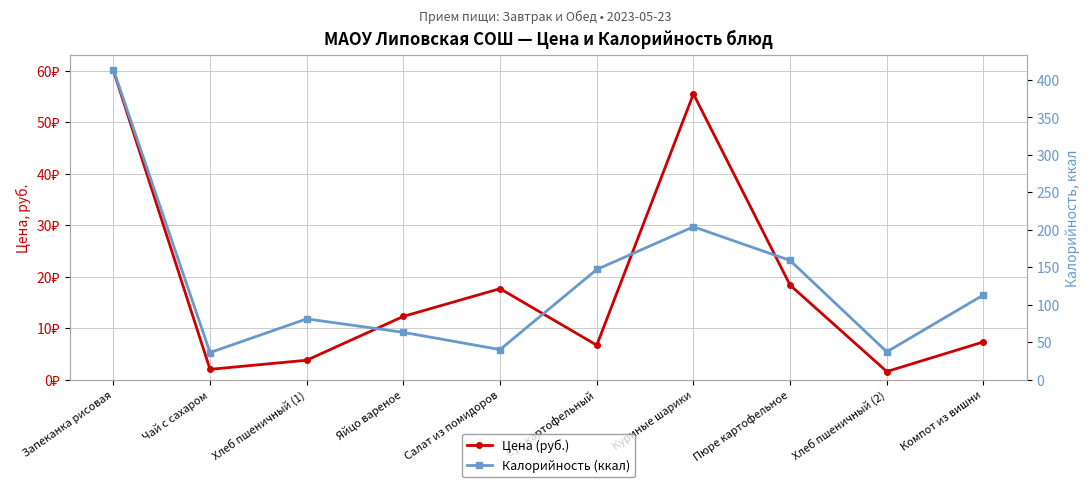

What is the sum of the Цена (руб.) values at Яйцо вареное and Чай с сахаром?

14.2